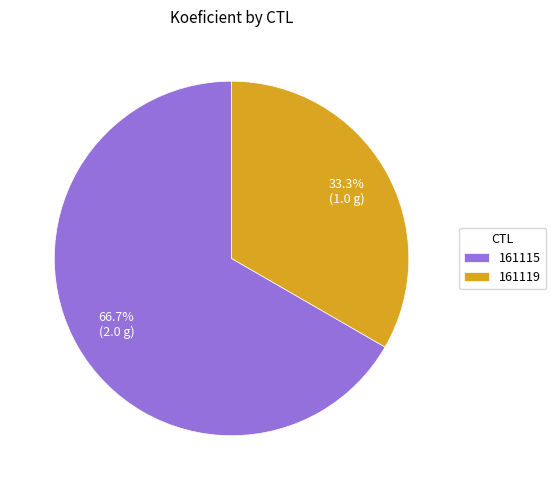

Which has a higher value, 161119 or 161115?

161115